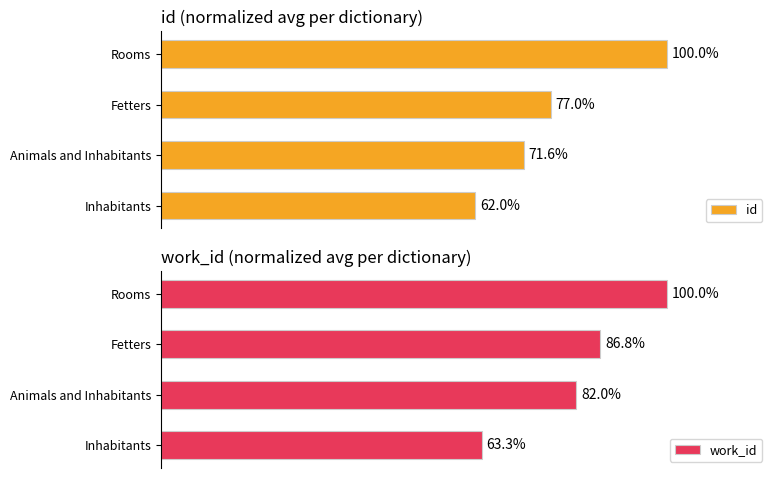

Where is id nearest to the value 81?

Fetters